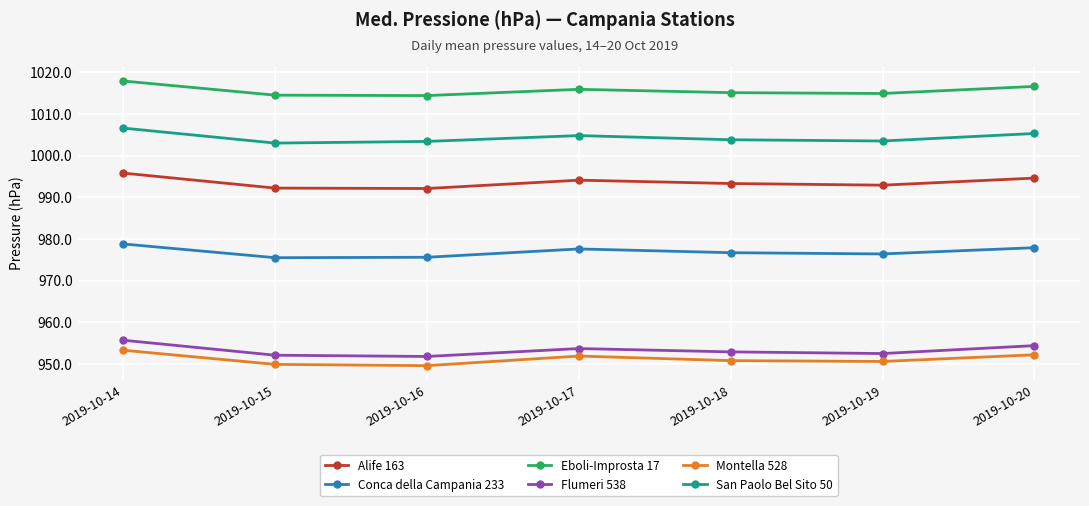

At 2019-10-16, list the series in order from largest to smallest.

Eboli-Improsta 17, San Paolo Bel Sito 50, Alife 163, Conca della Campania 233, Flumeri 538, Montella 528